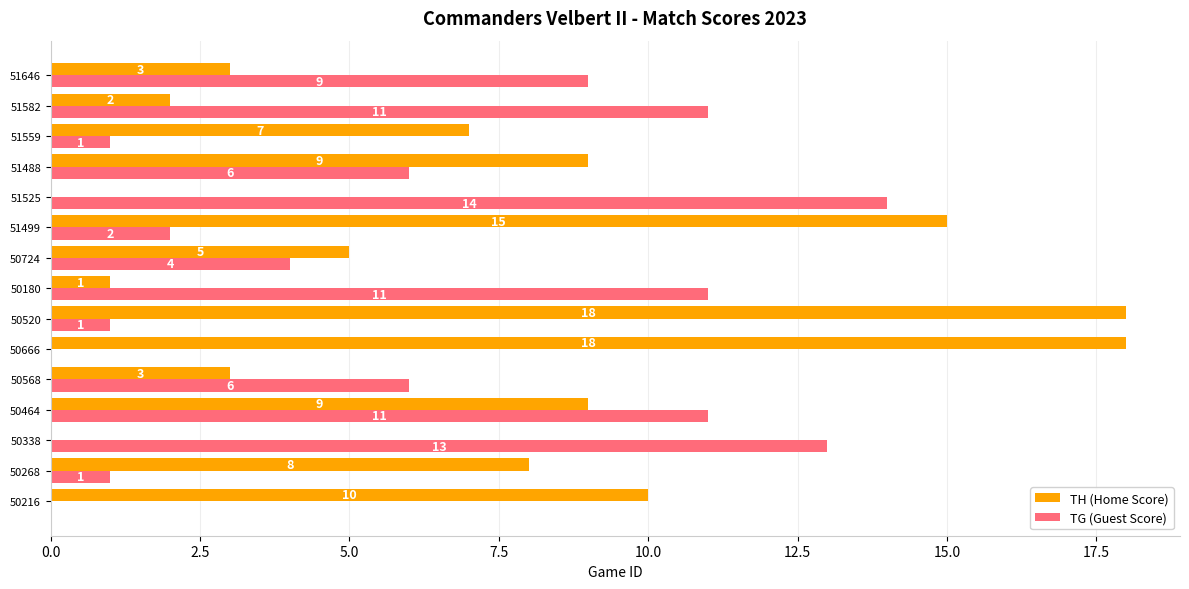

What is the sum of all TH (Home Score) values?

108